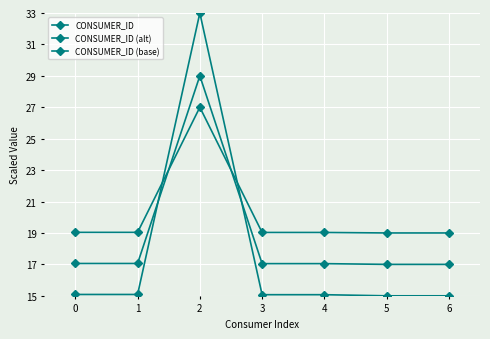

How many interior local peaks does the CONSUMER_ID series have?

1